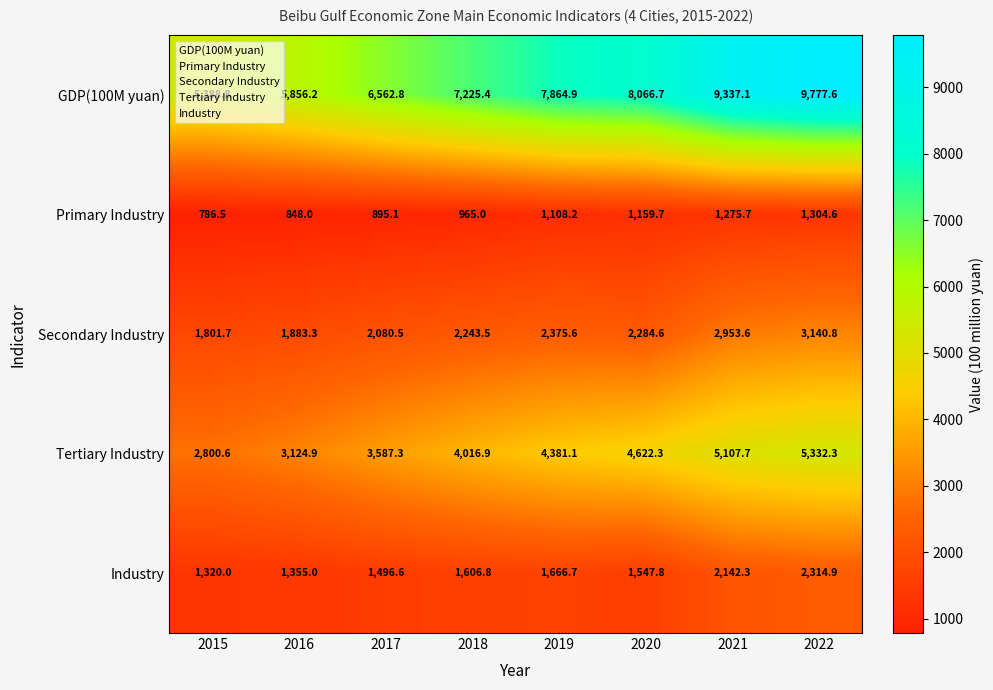

At which category is the sum across all series the highest?

2022